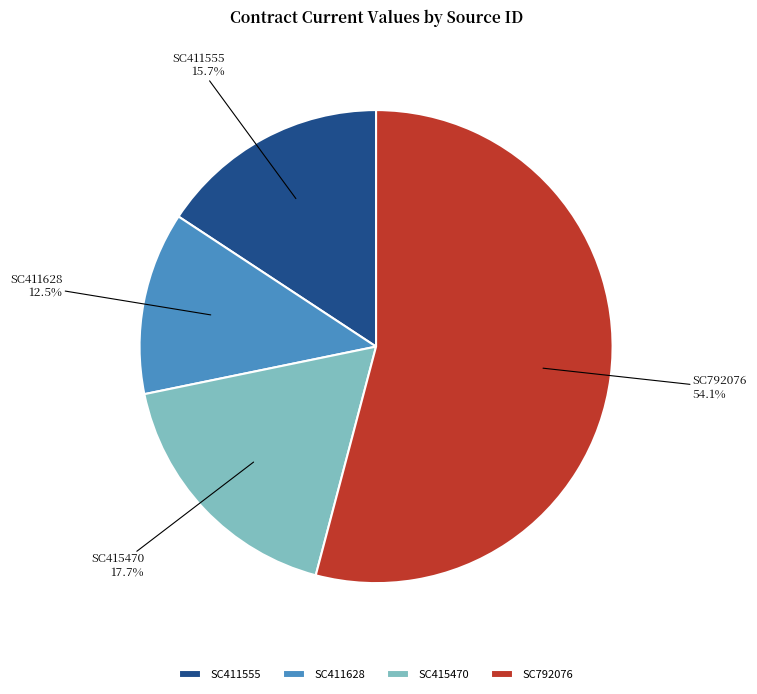

Is there a majority slice in this chart?

Yes